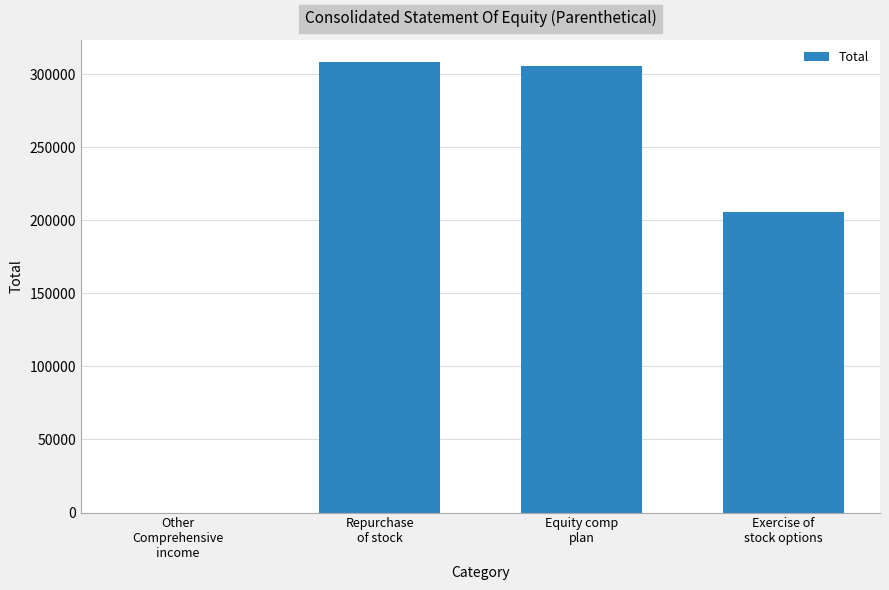

What is the maximum value shown in the chart?

307990